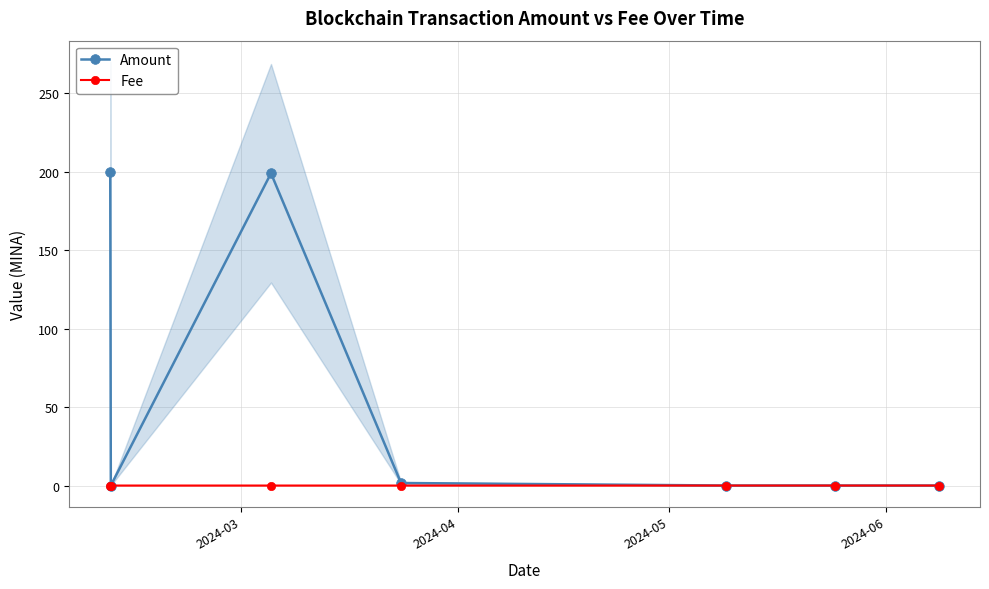

True or false: Amount has more than 2 points higher than both neighbors.

False